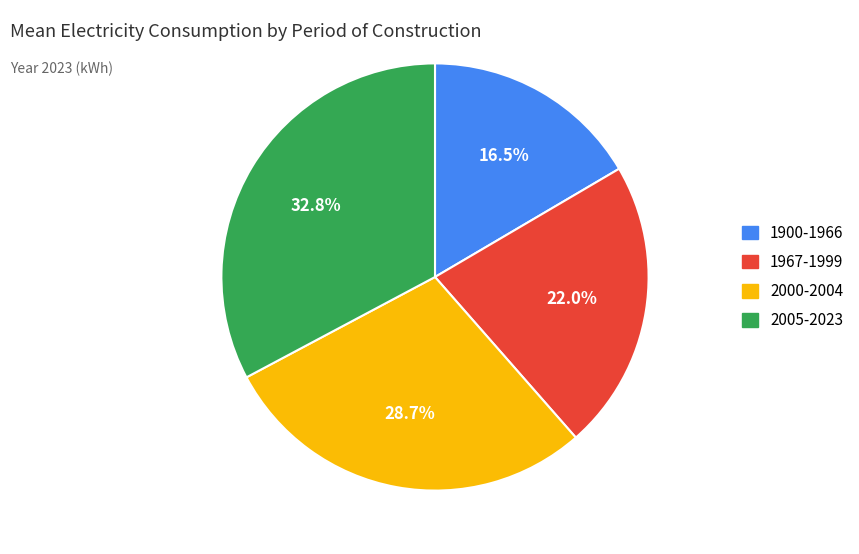

Does any single category account for the majority?

No